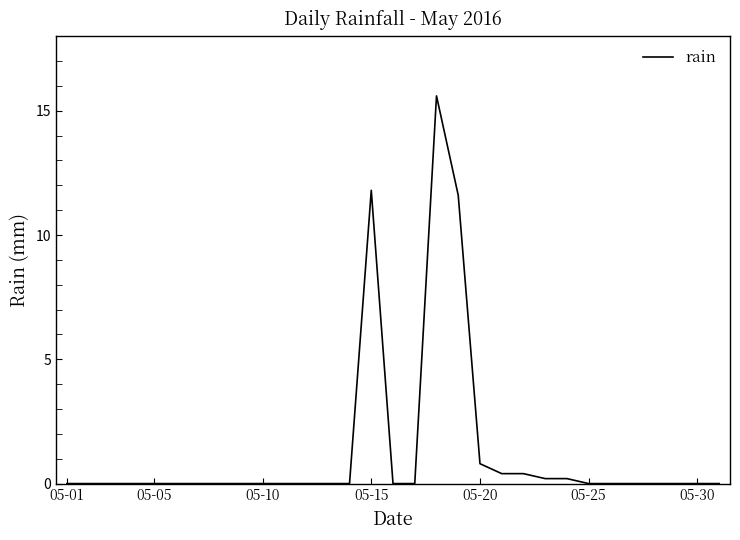

What is the greatest value displayed?

15.6